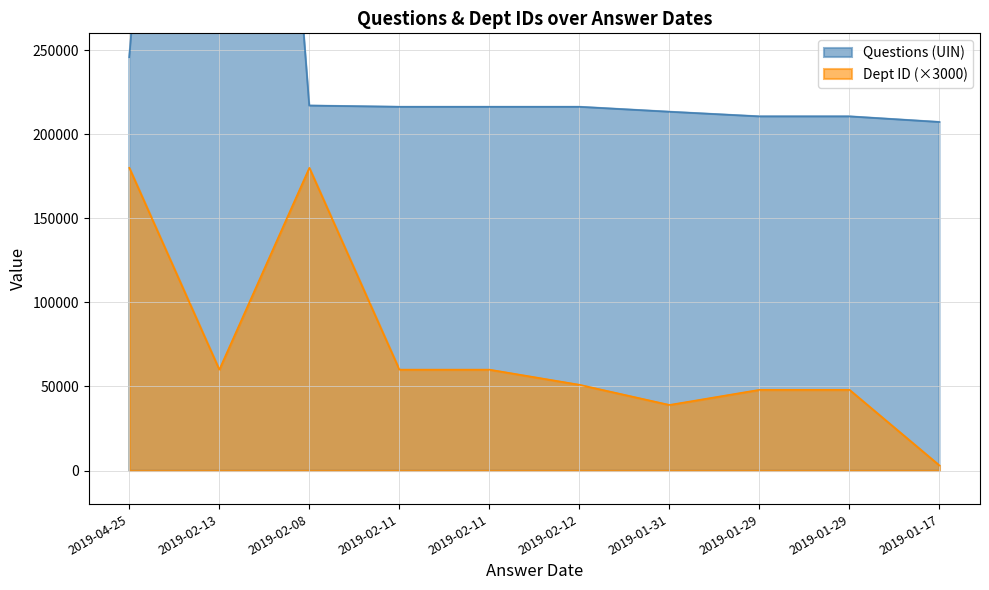

The value of Questions (UIN) at 2019-01-31 is 213350. True or false?

True